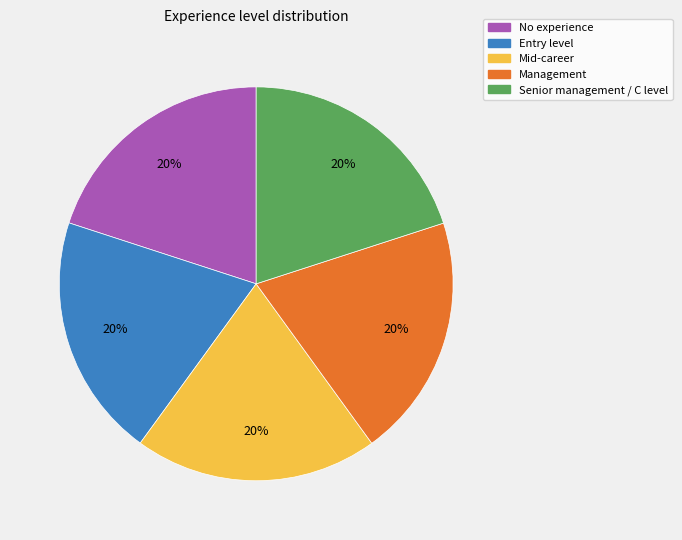

Is there a majority slice in this chart?

No